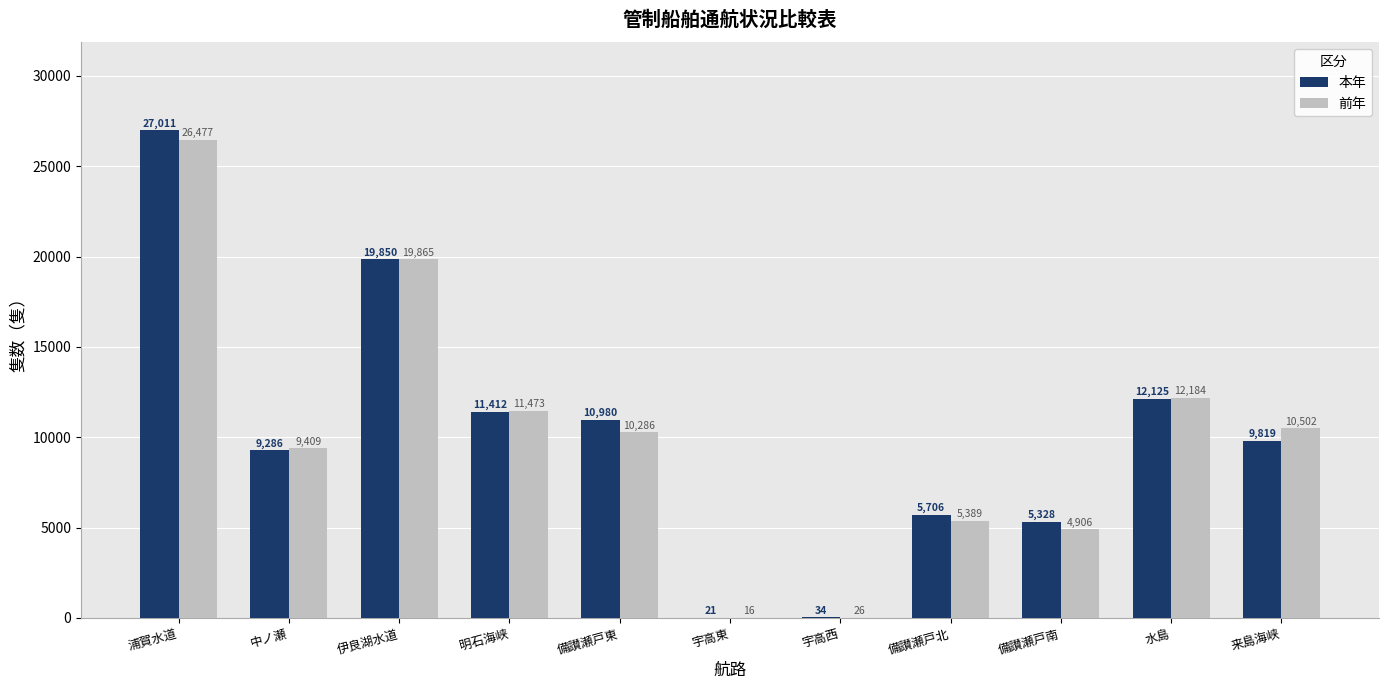

Between 中ノ瀬 and 来島海峡, which series saw the biggest shift?

前年